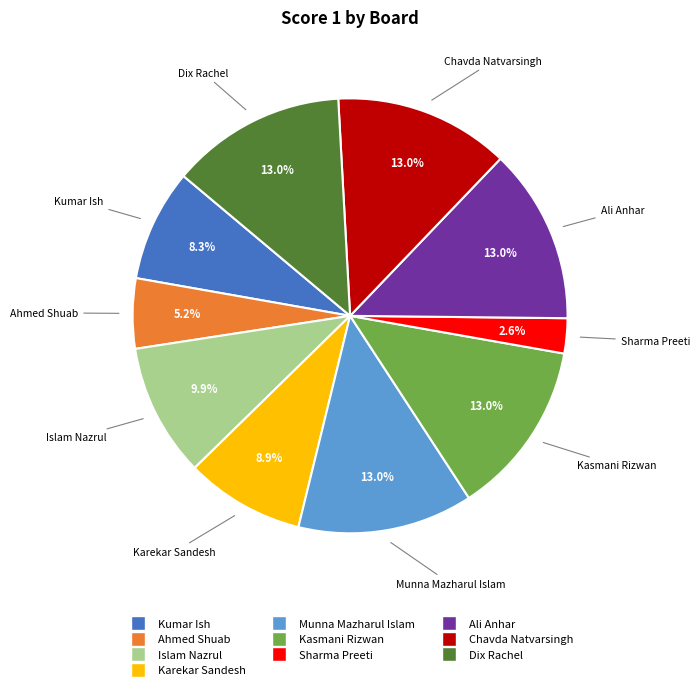

Does any single category account for the majority?

No